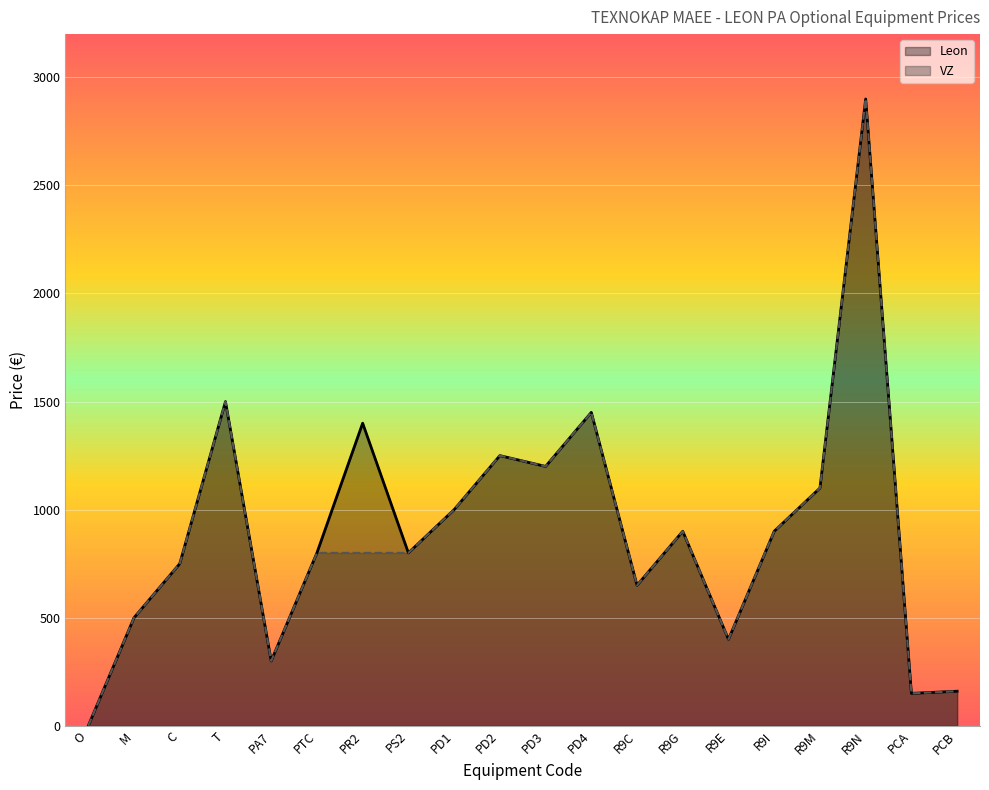

Which category has the highest value in the Leon series?

R9N